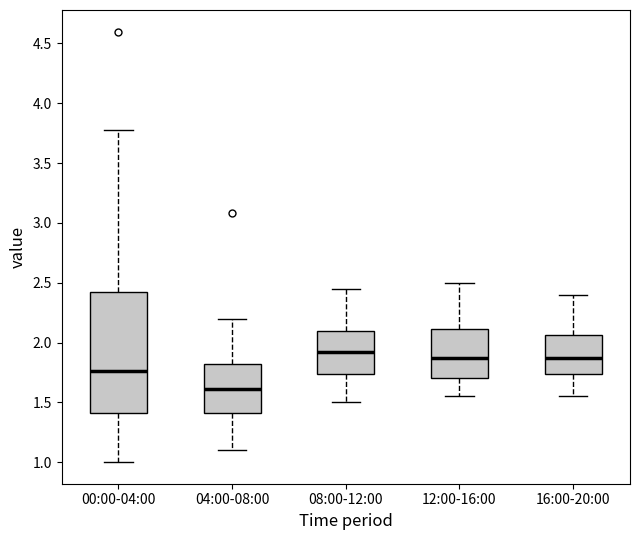

Which box is the tallest, from its lower edge to its upper edge?

00:00-04:00